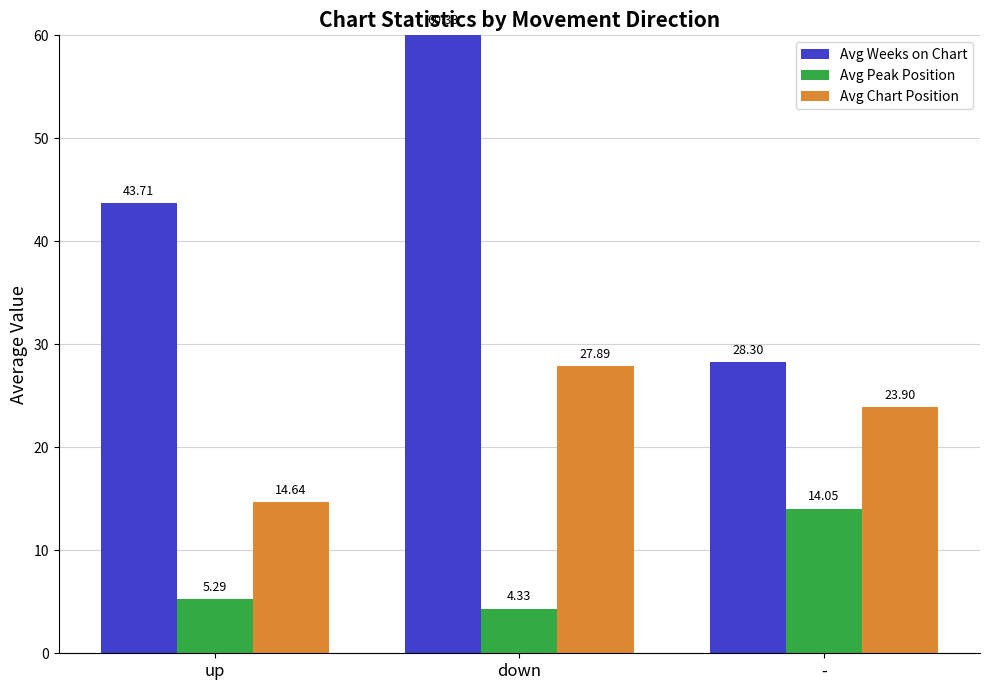

The value of Avg Weeks on Chart at - is 9.0. True or false?

False